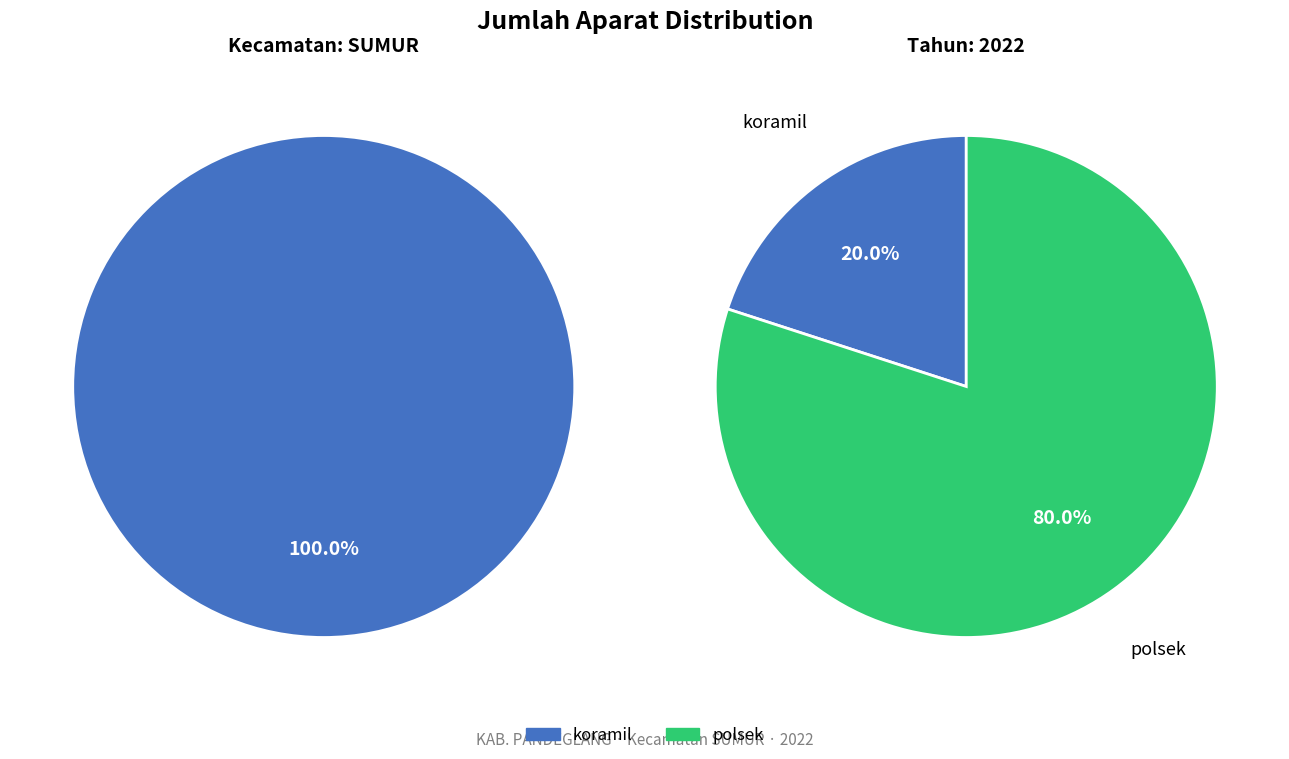

Rank the categories by value from lowest to highest.

koramil, polsek